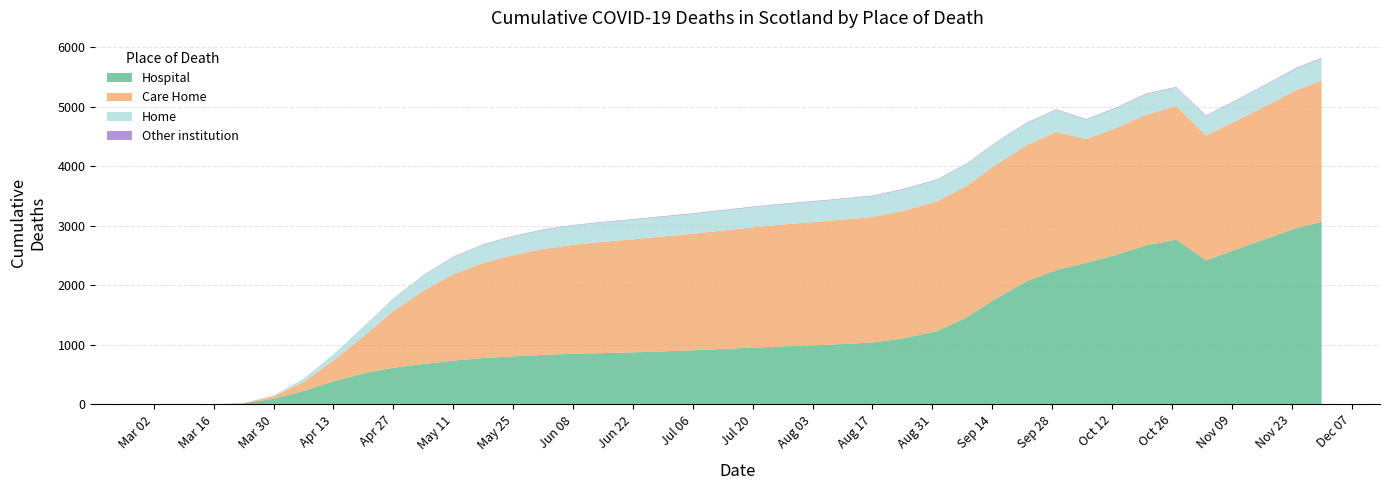

Reading left to right, what are all the values shown in this chart?

Hospital: 2020-03-02=0	2020-03-09=0	2020-03-16=1	2020-03-23=18	2020-03-30=95	2020-04-06=226	2020-04-13=388	2020-04-20=521	2020-04-27=617	2020-05-04=679	2020-05-11=736	2020-05-18=779	2020-05-25=808	2020-06-01=833	2020-06-08=851	2020-06-15=863	2020-06-22=875	2020-06-29=892	2020-07-06=909	2020-07-13=933	2020-07-20=956	2020-07-27=974	2020-08-03=993	2020-08-10=1015	2020-08-17=1040	2020-08-24=1108	2020-09-01=1231	2020-09-08=1462	2020-09-15=1784	2020-09-22=2069	2020-09-29=2259	2020-10-06=2381	2020-10-13=2516	2020-10-20=2674	2020-10-27=2769	2020-11-03=2423	2020-11-10=2602	2020-11-17=2782	2020-11-24=2961	2020-11-30=3069
Care Home: 2020-03-02=0	2020-03-09=0	2020-03-16=0	2020-03-23=5	2020-03-30=40	2020-04-06=150	2020-04-13=350	2020-04-20=620	2020-04-27=950	2020-05-04=1230	2020-05-11=1450	2020-05-18=1600	2020-05-25=1700	2020-06-01=1780	2020-06-08=1830	2020-06-15=1870	2020-06-22=1900	2020-06-29=1930	2020-07-06=1960	2020-07-13=1990	2020-07-20=2020	2020-07-27=2050	2020-08-03=2070	2020-08-10=2090	2020-08-17=2110	2020-08-24=2145	2020-09-01=2175	2020-09-08=2210	2020-09-15=2250	2020-09-22=2285	2020-09-29=2320	2020-10-06=2078	2020-10-13=2130	2020-10-20=2196	2020-10-27=2243	2020-11-03=2096	2020-11-10=2163	2020-11-17=2234	2020-11-24=2318	2020-11-30=2372
Home: 2020-03-02=0	2020-03-09=0	2020-03-16=0	2020-03-23=2	2020-03-30=15	2020-04-06=50	2020-04-13=100	2020-04-20=160	2020-04-27=210	2020-05-04=260	2020-05-11=290	2020-05-18=305	2020-05-25=315	2020-06-01=320	2020-06-08=325	2020-06-15=328	2020-06-22=330	2020-06-29=332	2020-07-06=334	2020-07-13=336	2020-07-20=338	2020-07-27=341	2020-08-03=343	2020-08-10=347	2020-08-17=350	2020-08-24=356	2020-09-01=362	2020-09-08=367	2020-09-15=369	2020-09-22=371	2020-09-29=372	2020-10-06=327	2020-10-13=335	2020-10-20=347	2020-10-27=316	2020-11-03=328	2020-11-10=340	2020-11-17=355	2020-11-24=366	2020-11-30=371
Other institution: 2020-03-02=0	2020-03-09=0	2020-03-16=0	2020-03-23=0	2020-03-30=1	2020-04-06=2	2020-04-13=3	2020-04-20=4	2020-04-27=5	2020-05-04=6	2020-05-11=7	2020-05-18=8	2020-05-25=8	2020-06-01=8	2020-06-08=8	2020-06-15=8	2020-06-22=8	2020-06-29=9	2020-07-06=9	2020-07-13=9	2020-07-20=9	2020-07-27=9	2020-08-03=9	2020-08-10=9	2020-08-17=9	2020-08-24=9	2020-09-01=9	2020-09-08=9	2020-09-15=9	2020-09-22=9	2020-09-29=9	2020-10-06=9	2020-10-13=9	2020-10-20=9	2020-10-27=8	2020-11-03=9	2020-11-10=9	2020-11-17=9	2020-11-24=10	2020-11-30=10